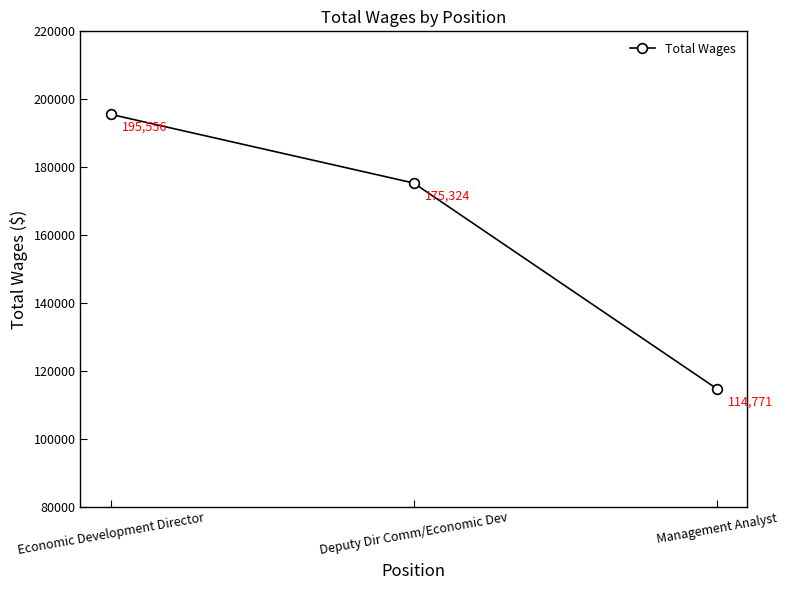

The chart shows a value of 114771 at Management Analyst. True or false?

True